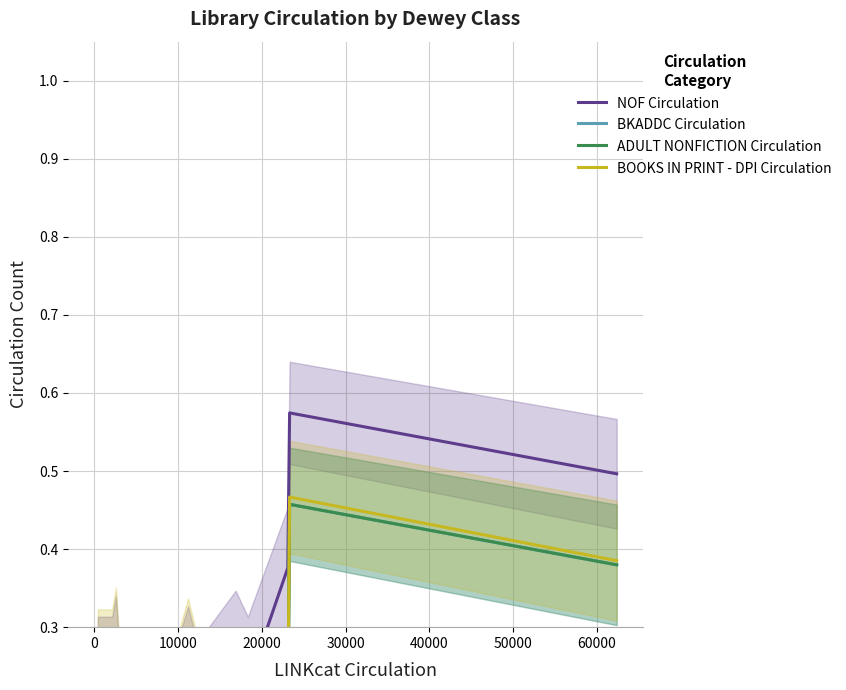

What are all the series names shown in the legend?

NOF Circulation, BKADDC Circulation, ADULT NONFICTION Circulation, BOOKS IN PRINT - DPI Circulation